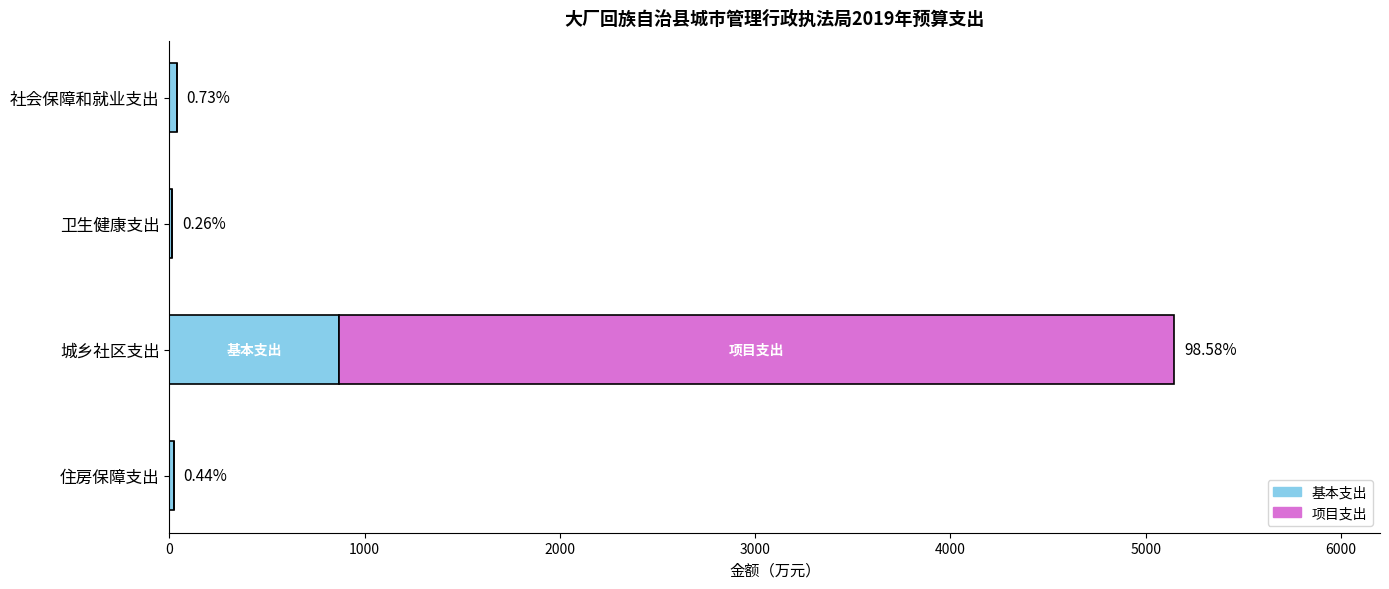

What are all the series names shown in the legend?

基本支出, 项目支出